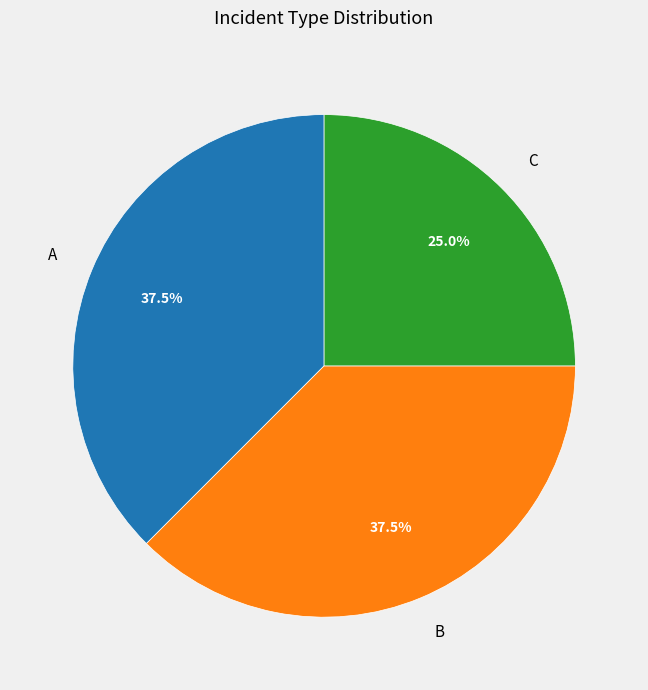

True or false: A accounts for 52% of the total.

False